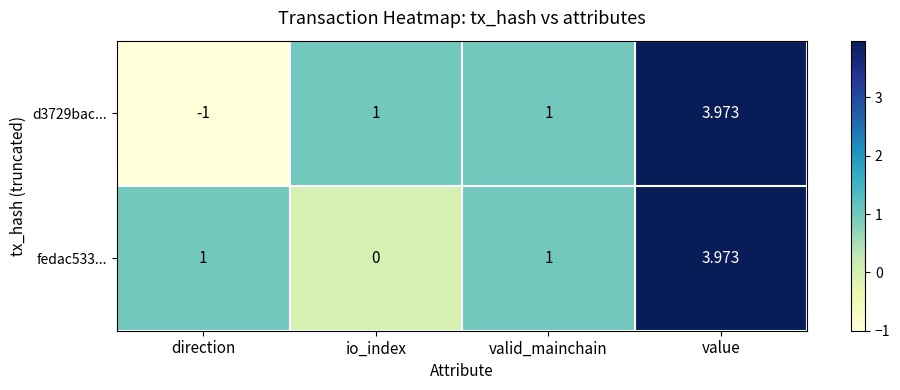

Which category has the highest value across all series?

value